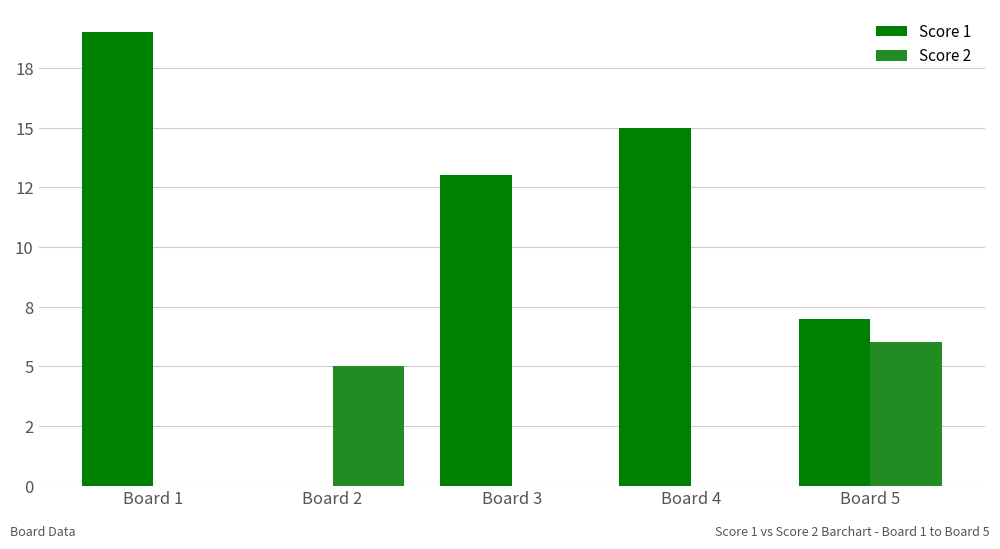

What are all the series names shown in the legend?

Score 1, Score 2